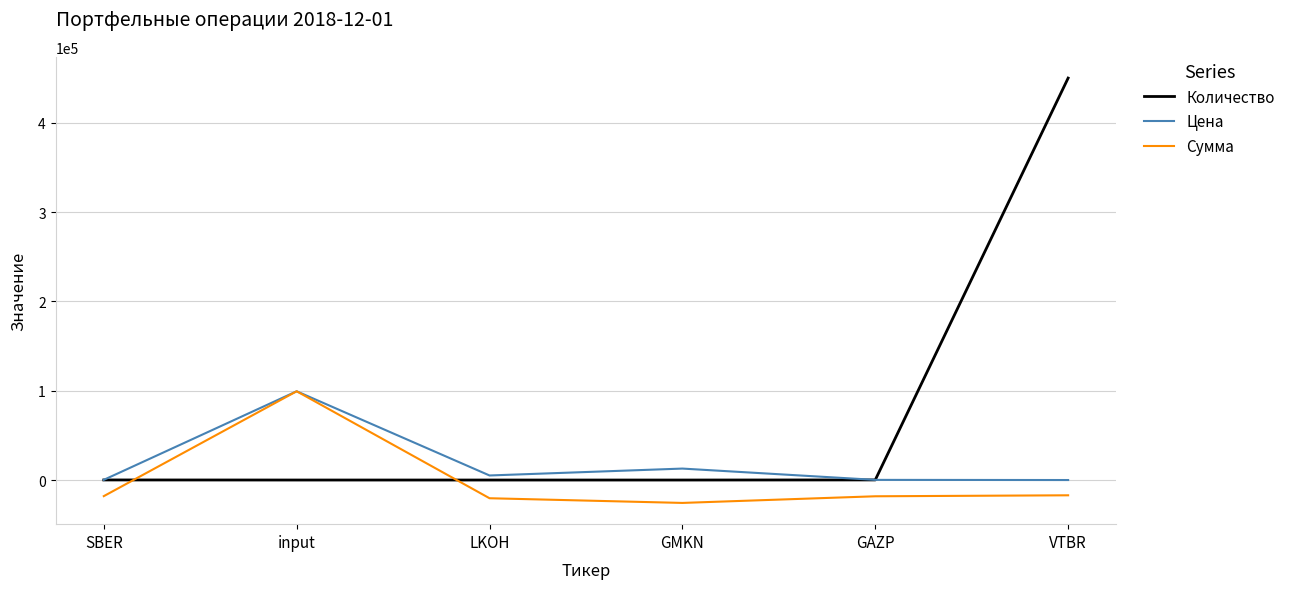

Which series changed the most between SBER and VTBR?

Количество